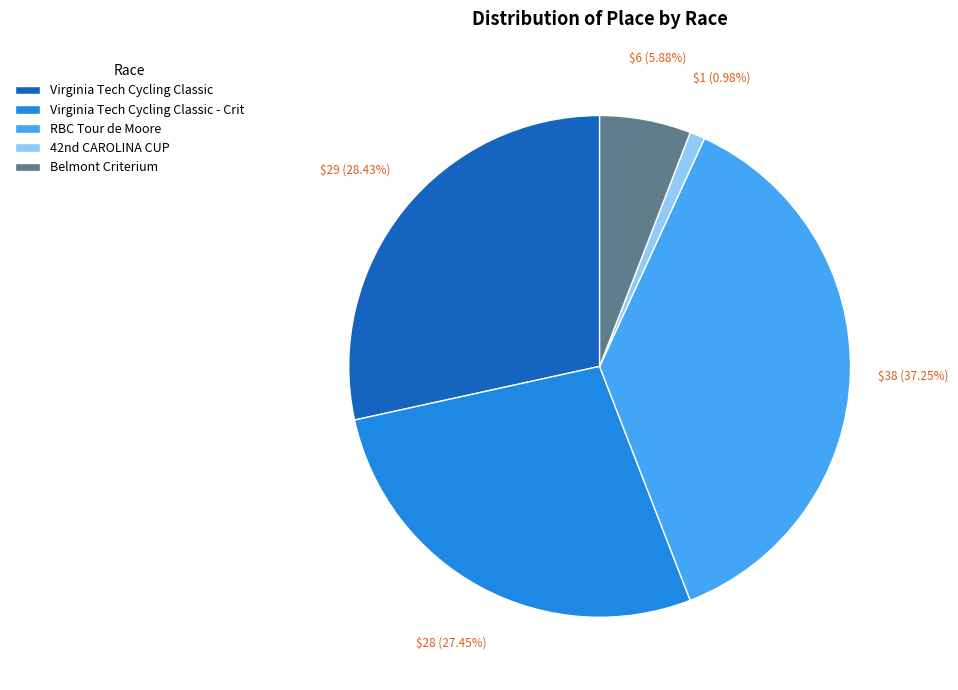

Is it true that Virginia Tech Cycling Classic - Crit is 39% of the pie?

False